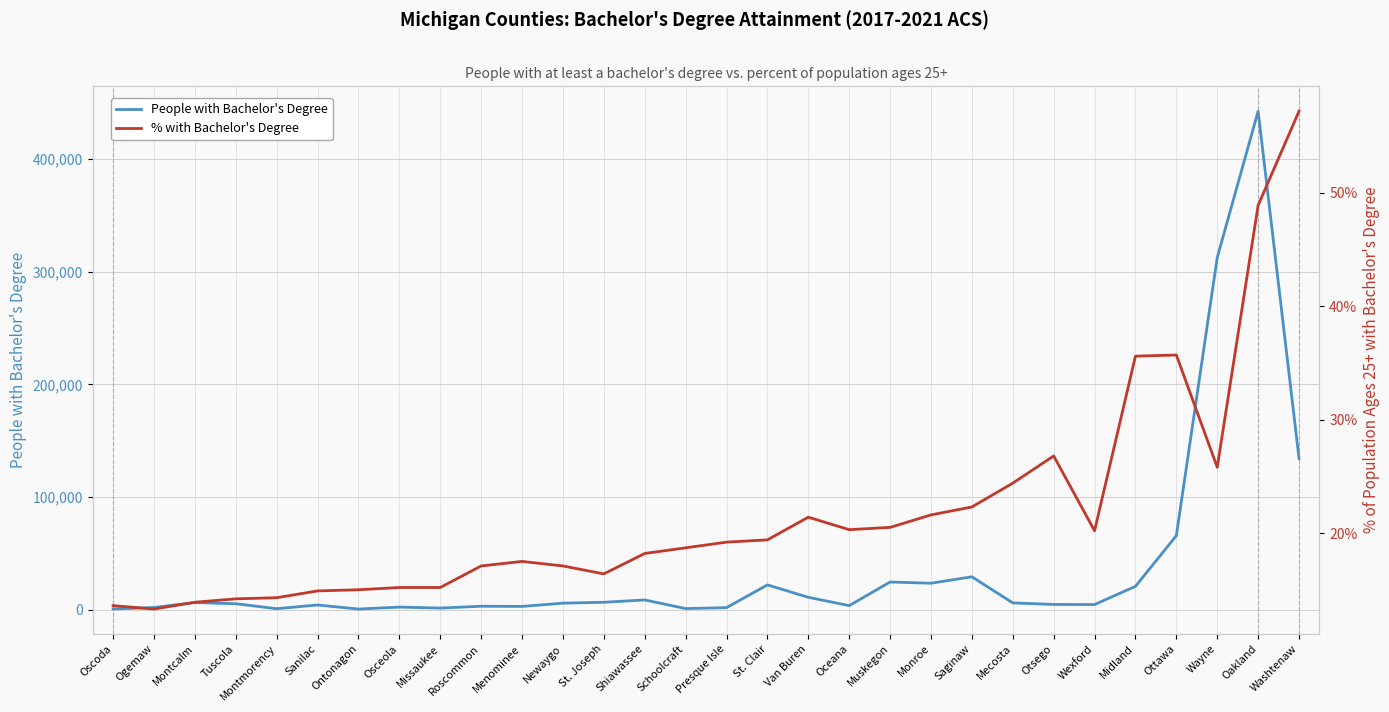

The value of People with Bachelor's Degree at Oscoda is 220.7. True or false?

False